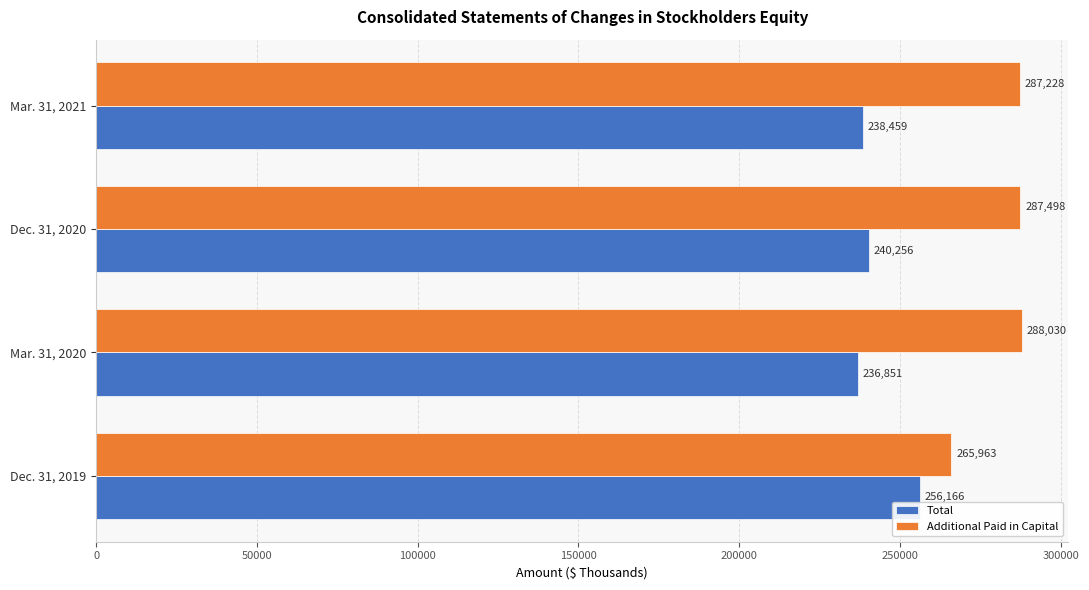

At how many categories does at least one series exceed 284152?

3